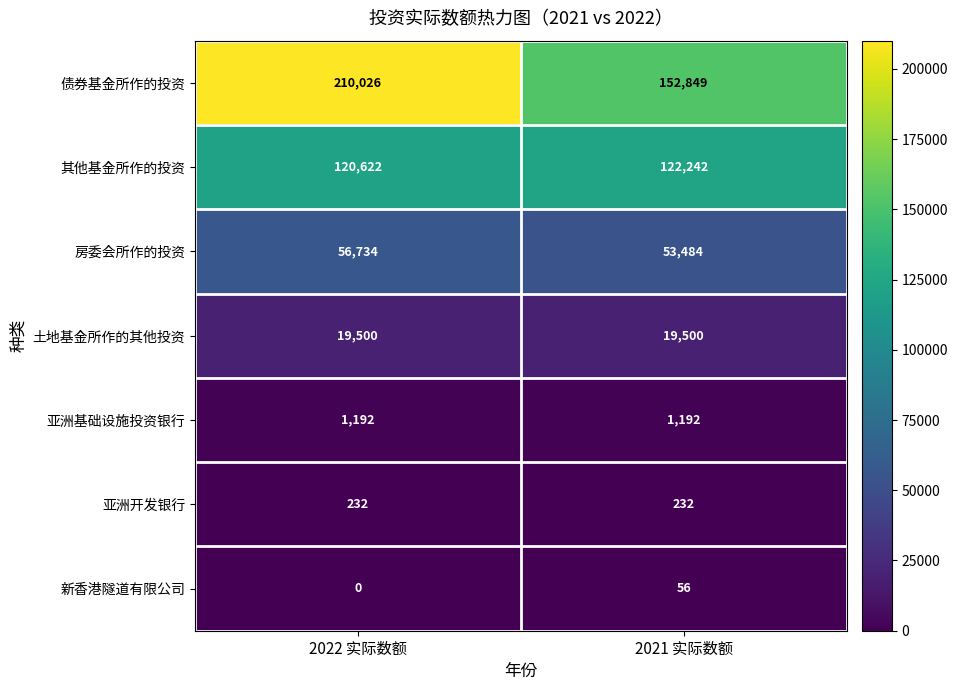

Between 2022 实际数额 and 2021 实际数额, which series saw the biggest shift?

债券基金所作的投资